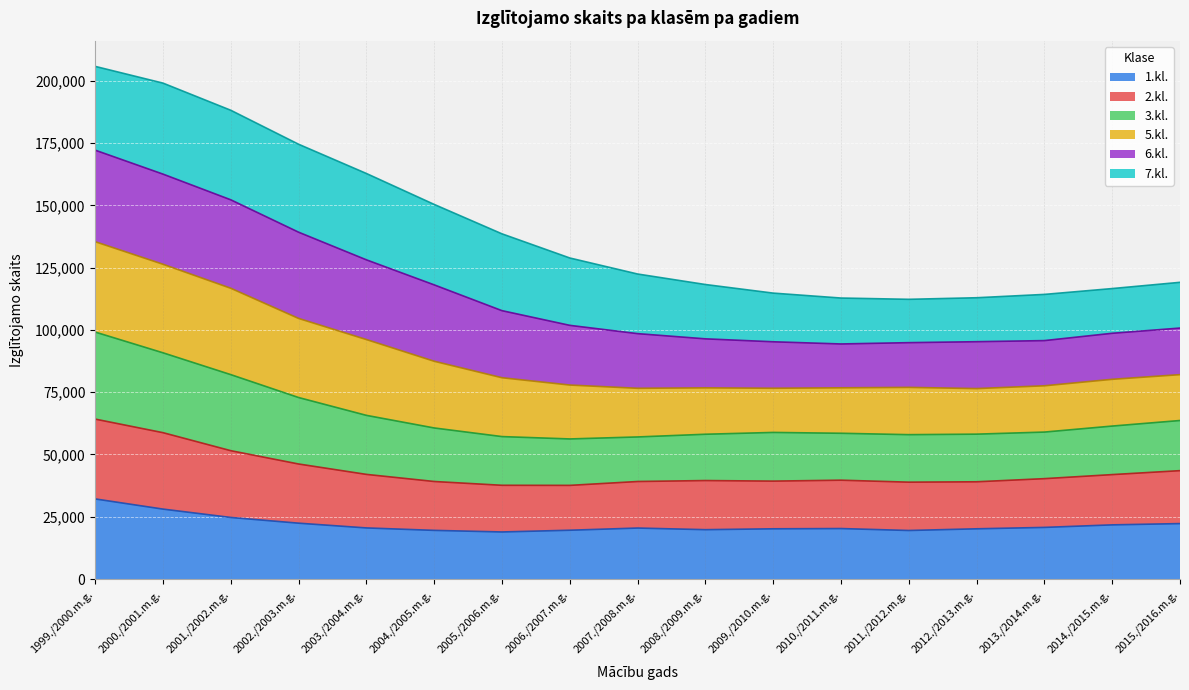

What is the label of the 2nd point from the right?

2014./2015.m.g.